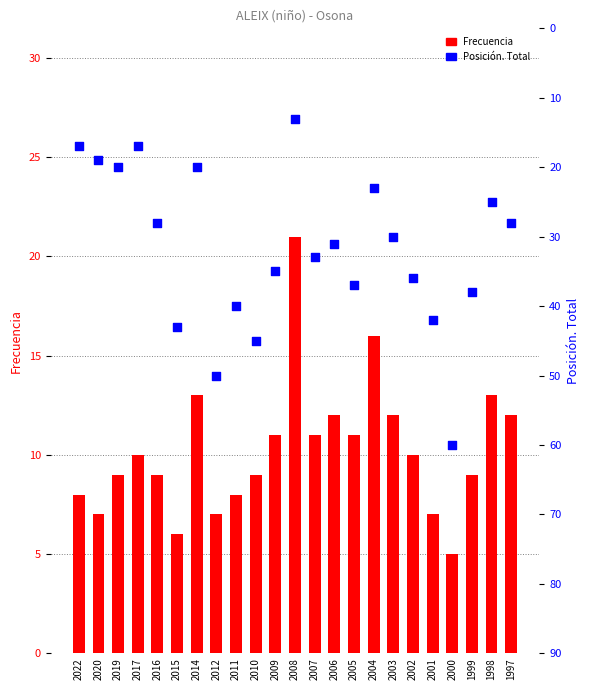

Which series has the largest Y range (max minus min)?

Posición. Total